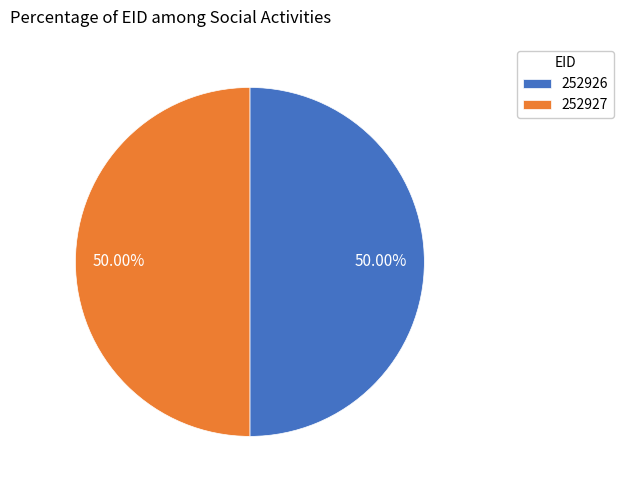

The 252927 slice represents 50% of the pie. True or false?

True